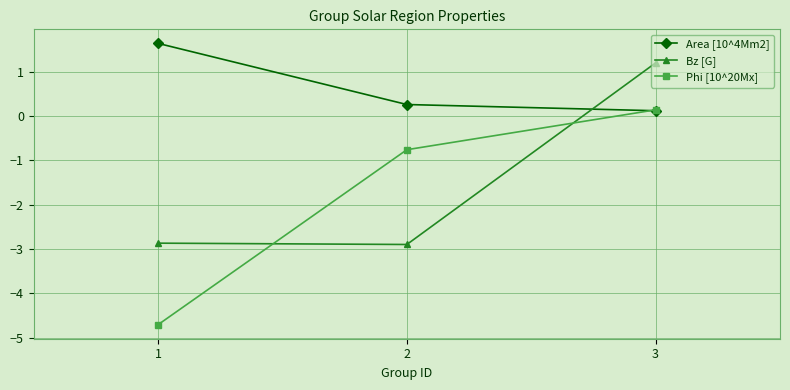

How many series are shown in this chart?

3